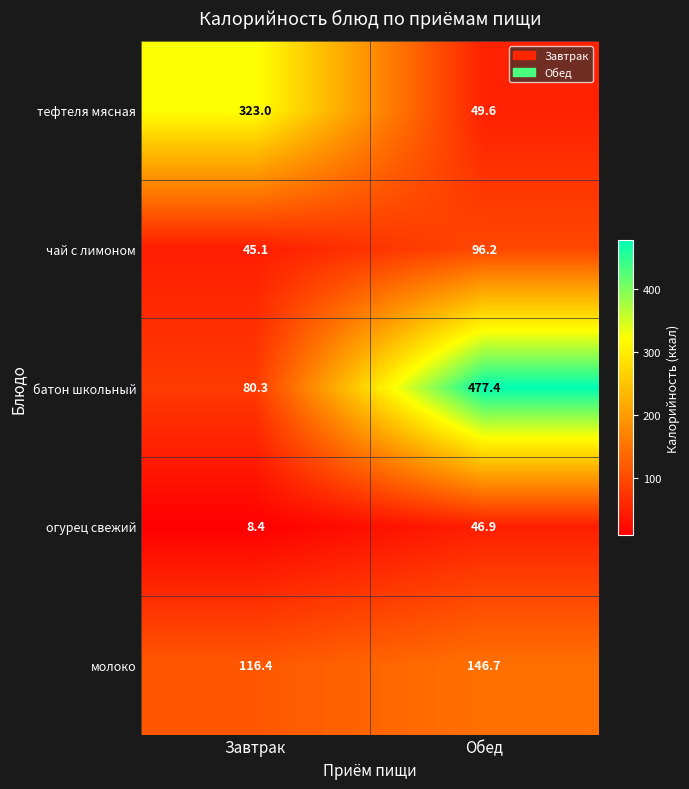

Reading left to right, transcribe all the data shown in this chart.

тефтеля мясная: 323.0	49.6
чай с лимоном: 45.1	96.2
батон школьный: 80.3	477.4
огурец свежий: 8.4	46.9
молоко: 116.4	146.7